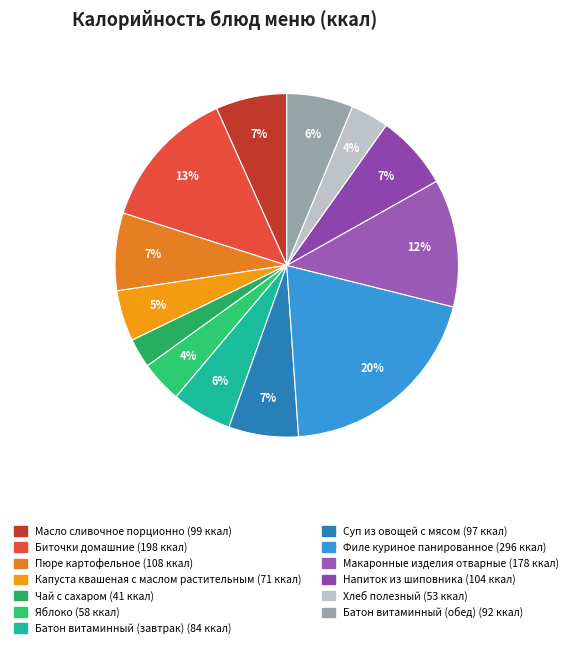

True or false: Яблоко accounts for 11% of the total.

False